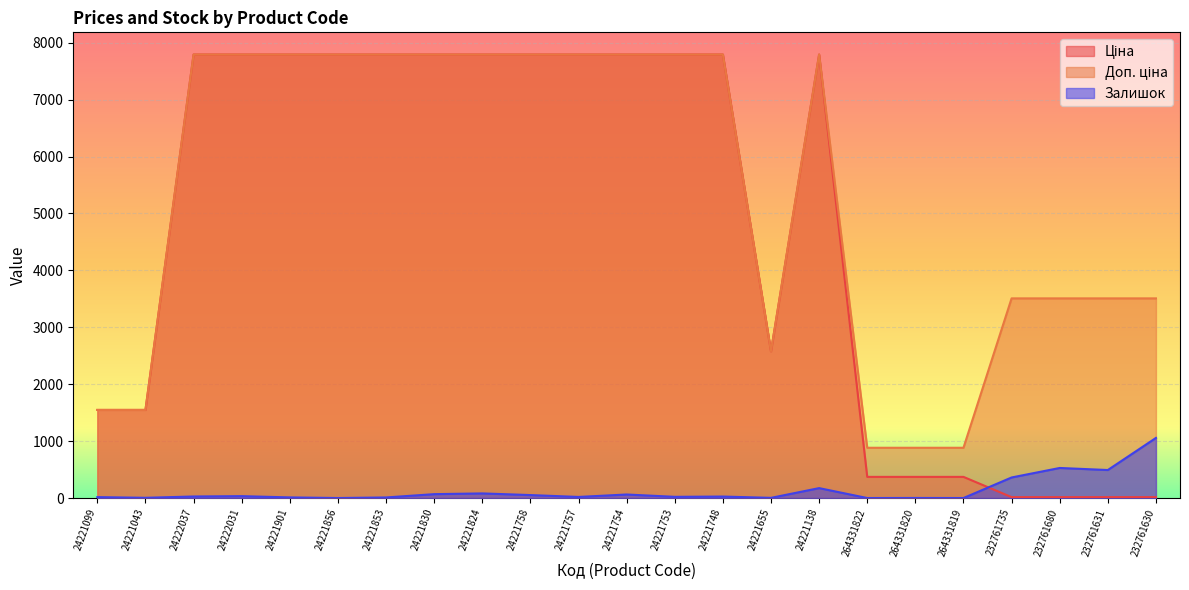

Rank the categories by Доп. ціна value from lowest to highest.

264331822, 264331820, 264331819, 24221099, 24221043, 24221655, 232761735, 232761680, 232761631, 232761630, 24222037, 24222031, 24221901, 24221856, 24221853, 24221830, 24221824, 24221758, 24221757, 24221754, 24221753, 24221748, 24221138